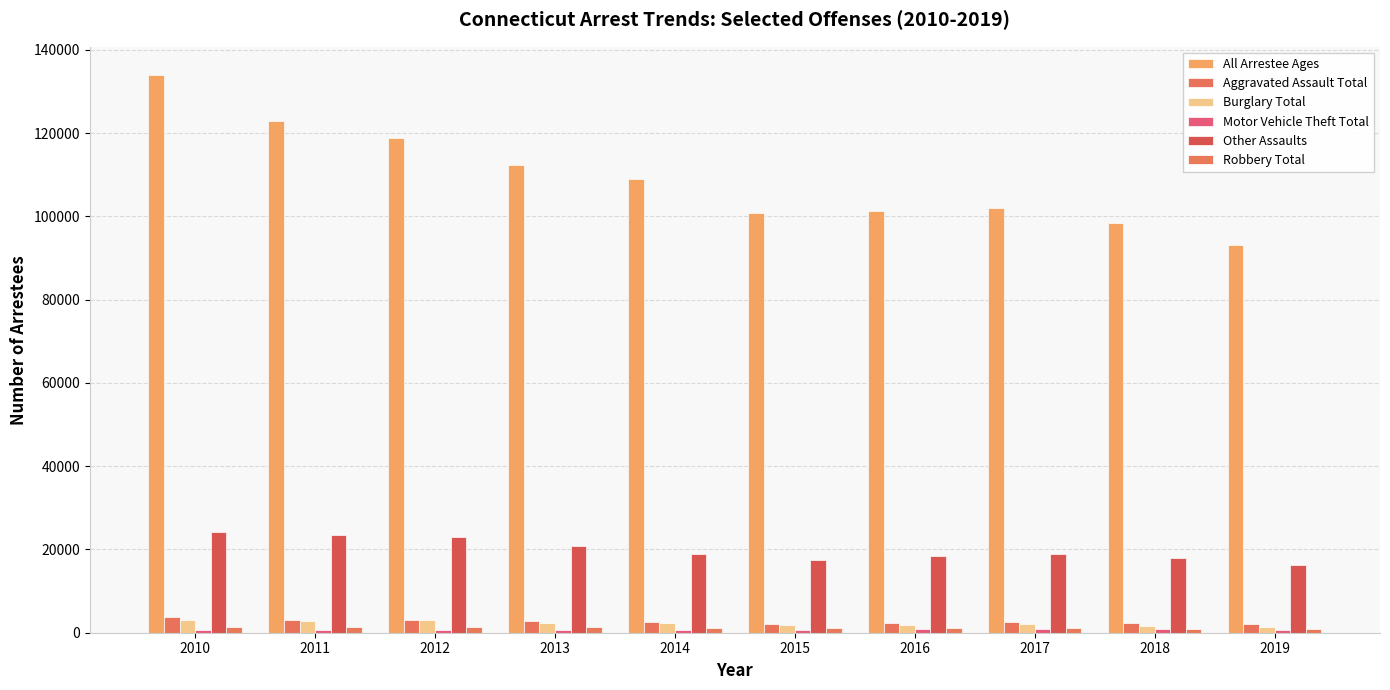

At which label is Burglary Total closest to 2203?

2013